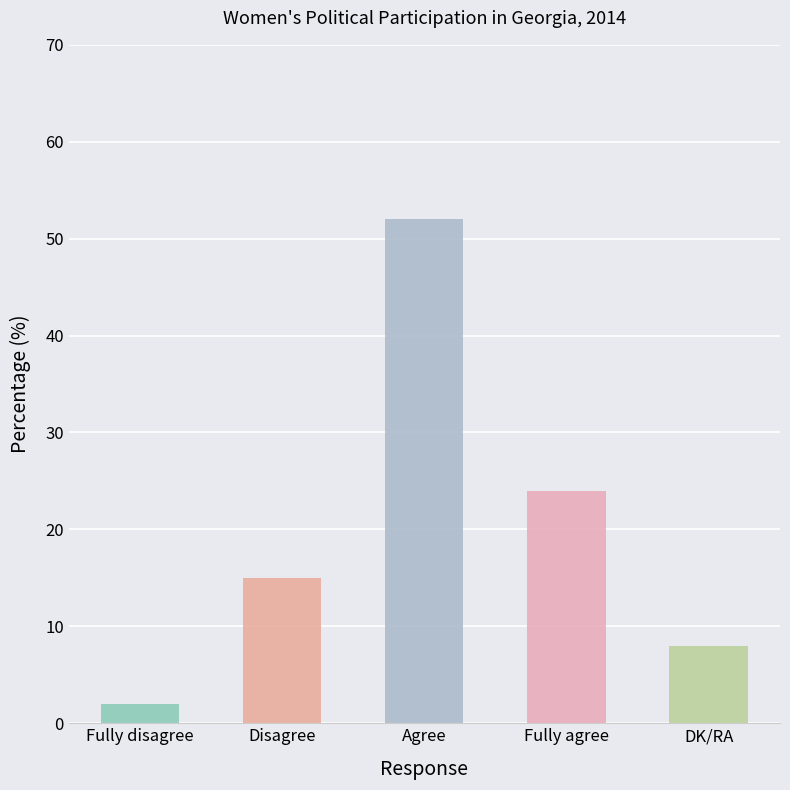

Does the chart contain stacked bars?

No